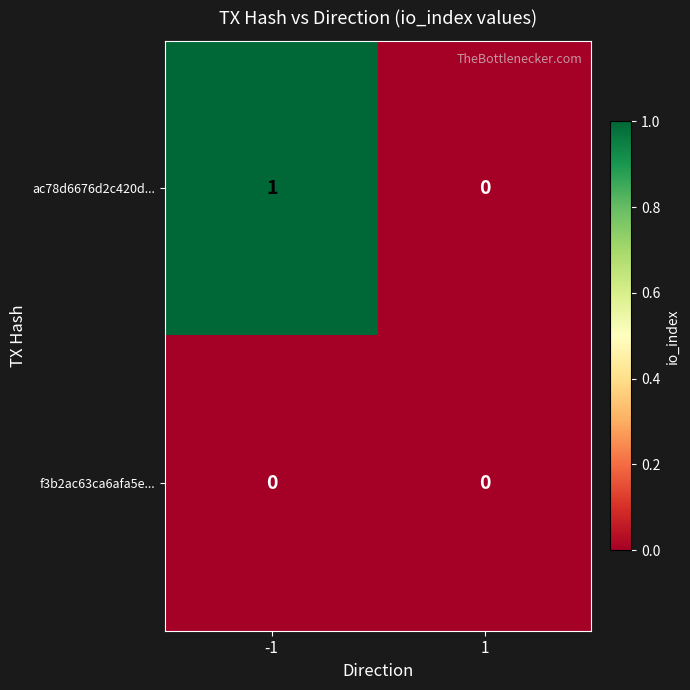

Reading left to right, what are all the values shown in this chart?

ac78d6676d2c420d...: -1=1	1=0
f3b2ac63ca6afa5e...: -1=0	1=0